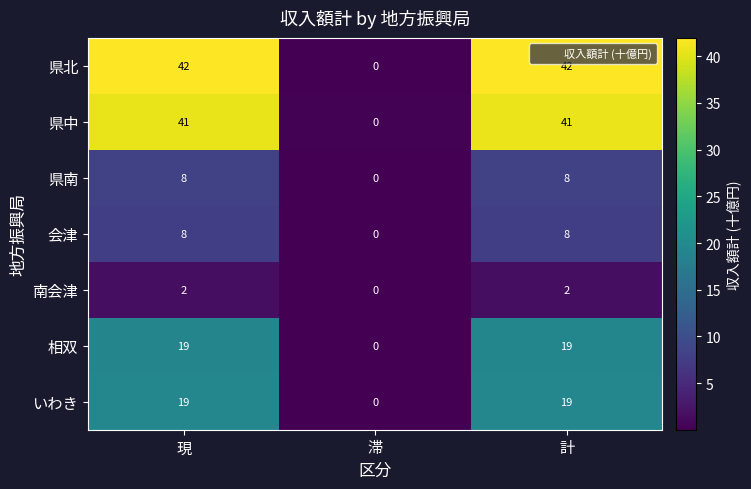

What is the greatest value displayed?

42